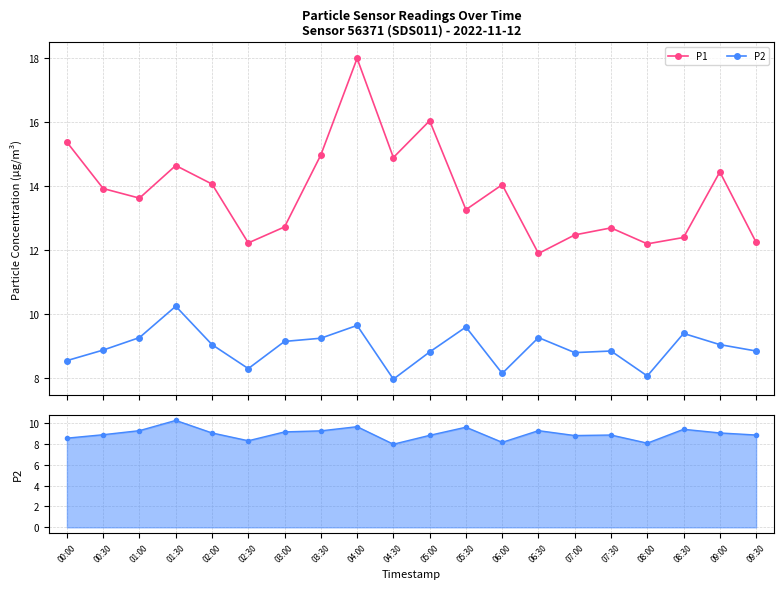

Rank the series by their maximum value, from lowest to highest.

P2, P2 (lower), P1